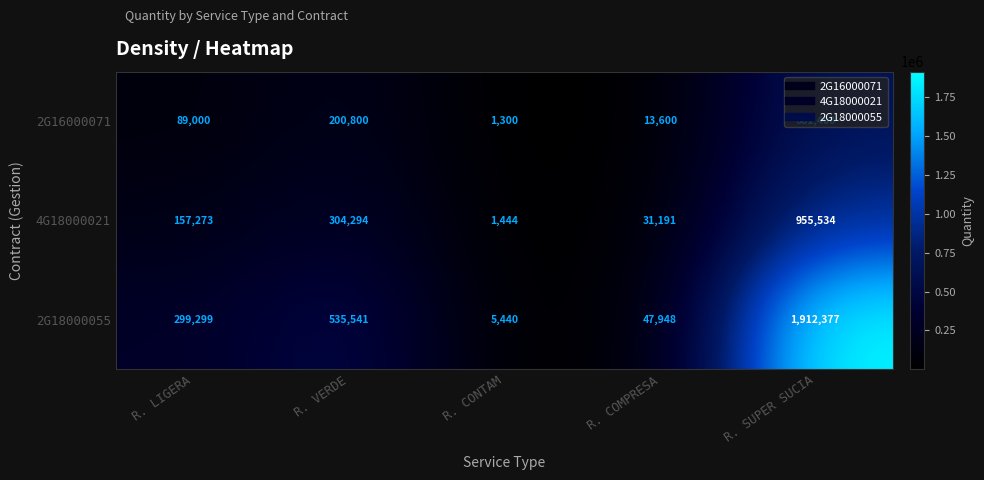

Is the value of 4G18000021 at R. SUPER SUCIA greater than the value of 2G16000071 at R. SUPER SUCIA?

Yes